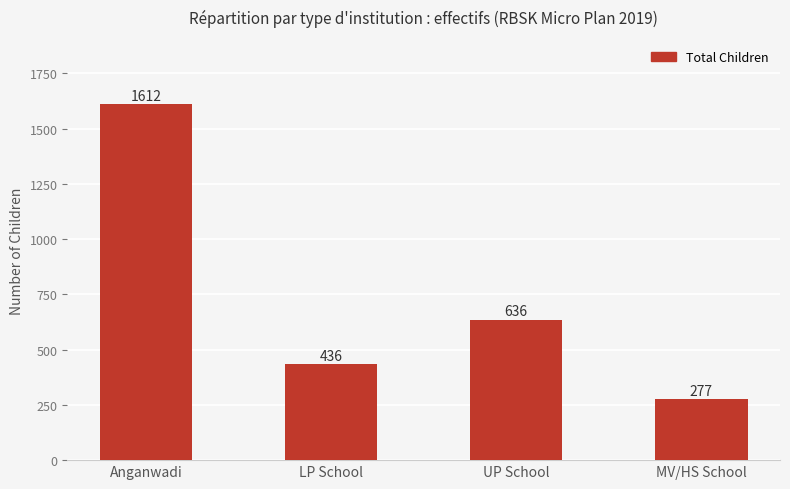

What is the change in value from Anganwadi to LP School?

-1176